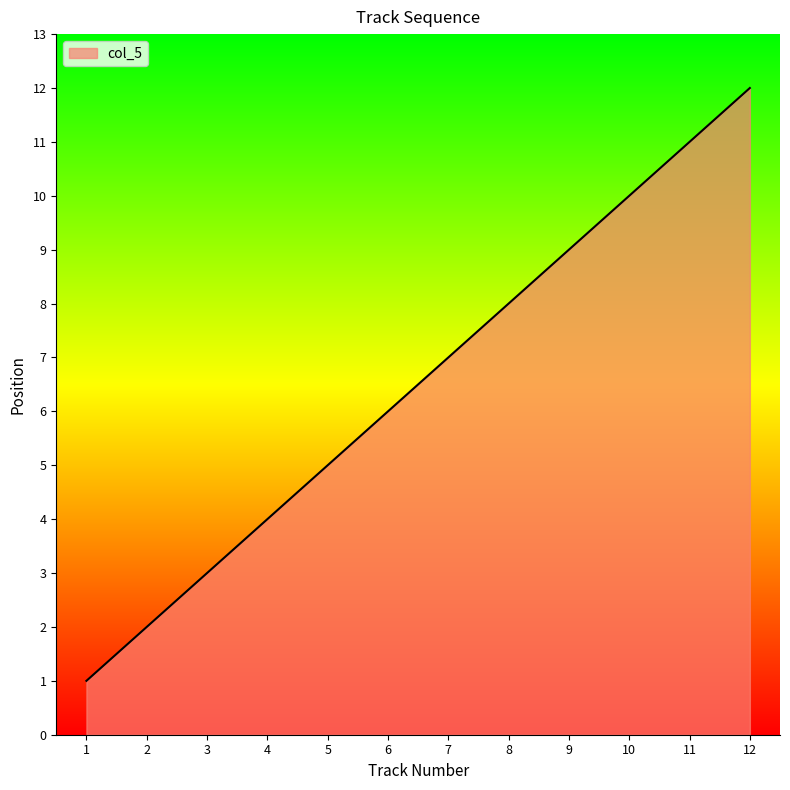

How many values are below 7?

6